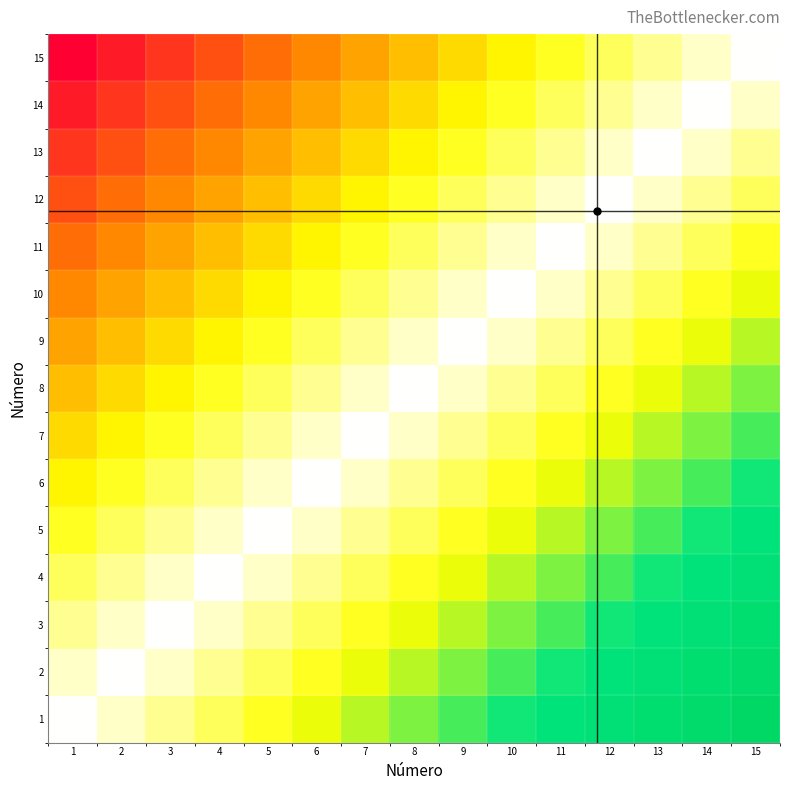

Rank the series at 3 from lowest to highest value.

15, 14, 13, 12, 11, 10, 9, 8, 7, 6, 5, 4, 3, 2, 1